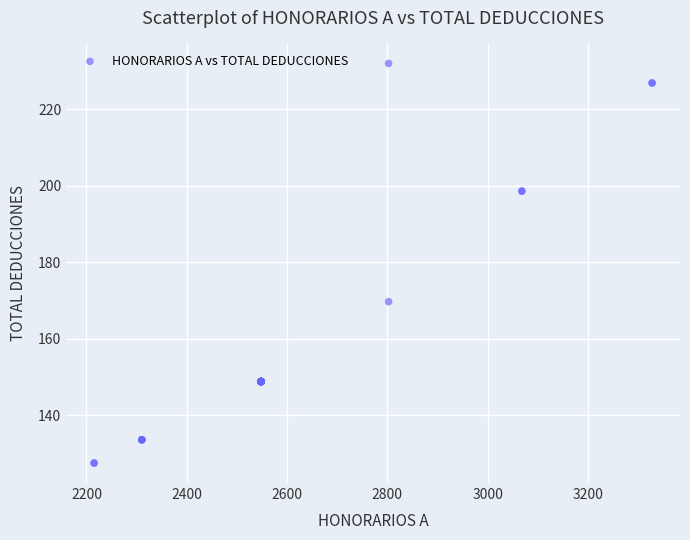

What Y value in the scatter plot is closest to 179?

169.7